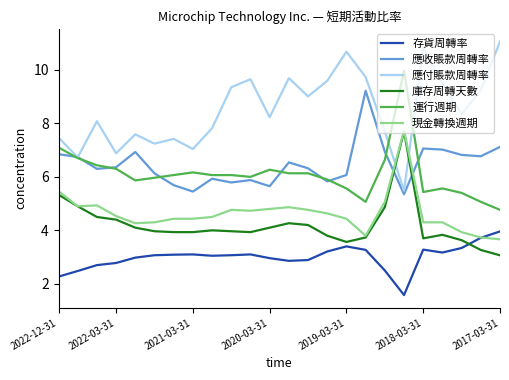

Which series has the largest total across all categories?

應付賬款周轉率